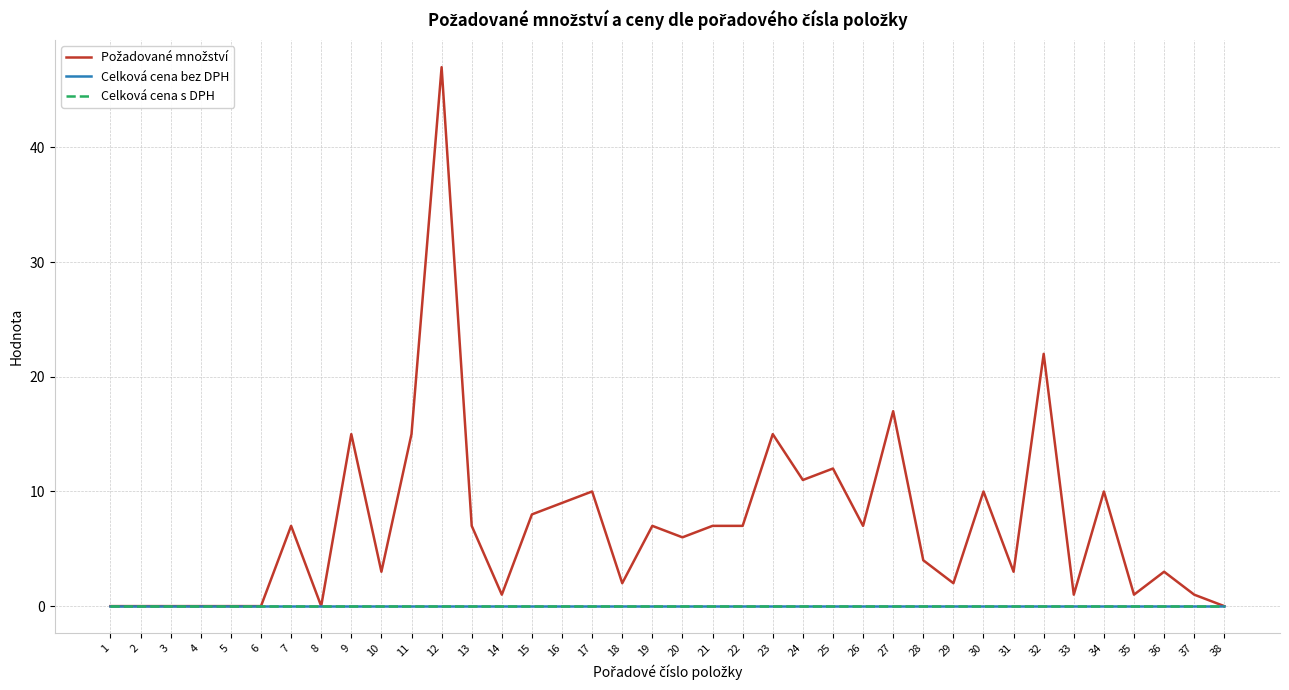

Does the chart display data point markers on the line(s)?

No